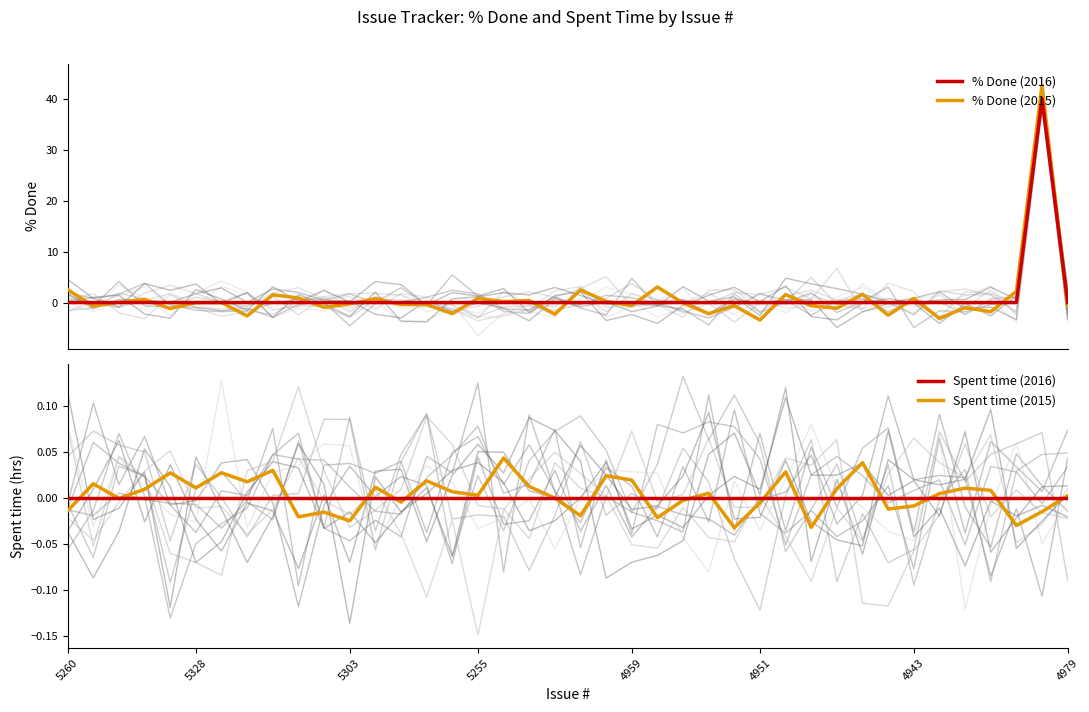

The value of Spent time (2016) at 5255 is 0.0. True or false?

True